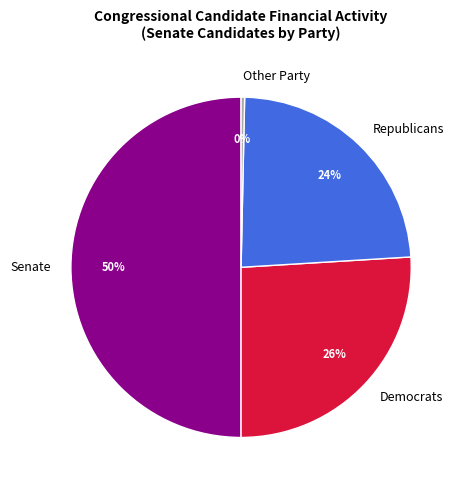

Which category has the smallest portion of the pie?

Other Party